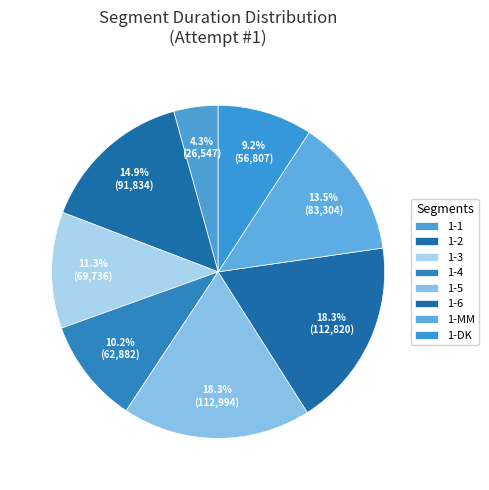

Which category has the smallest portion of the pie?

1-1